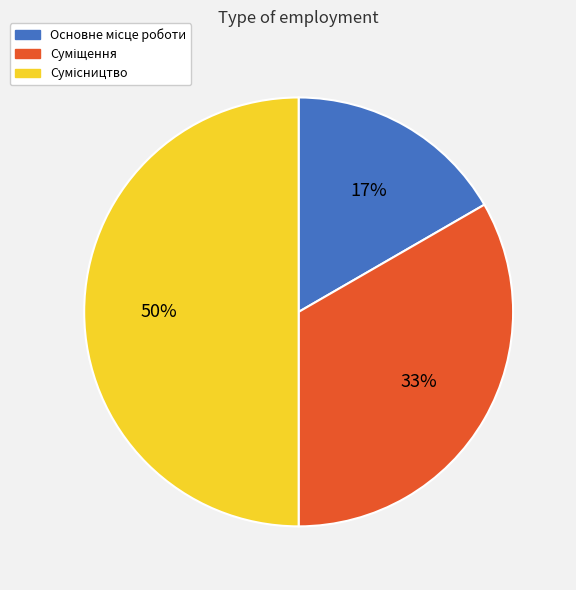

To the nearest percent, what is the difference between the largest and smallest slice percentages?

33%